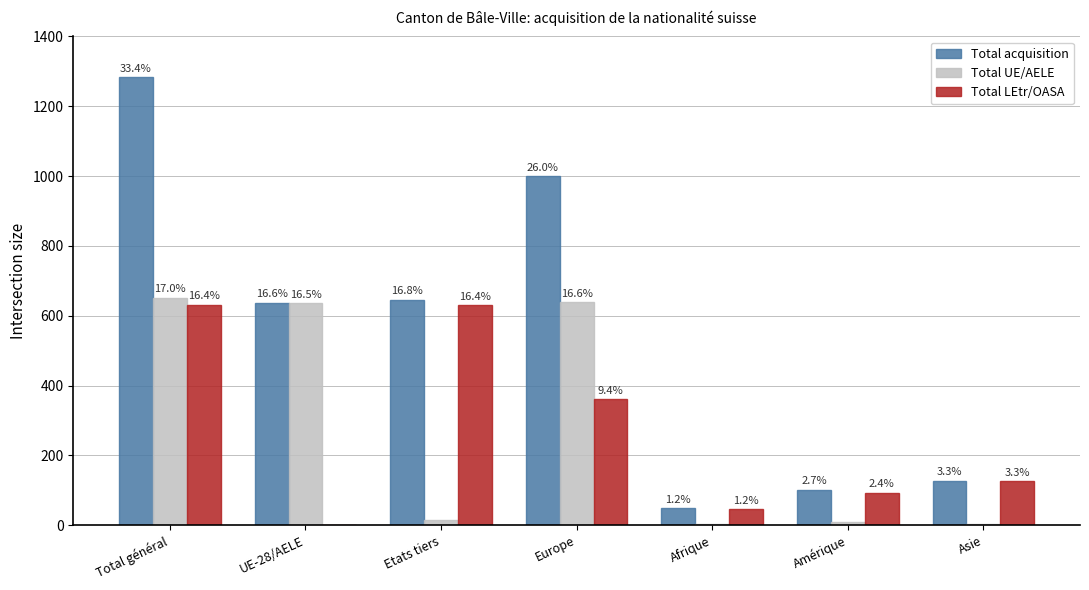

List the labels in order of Total acquisition value, smallest first.

Afrique, Amérique, Asie, UE-28/AELE, Etats tiers, Europe, Total général